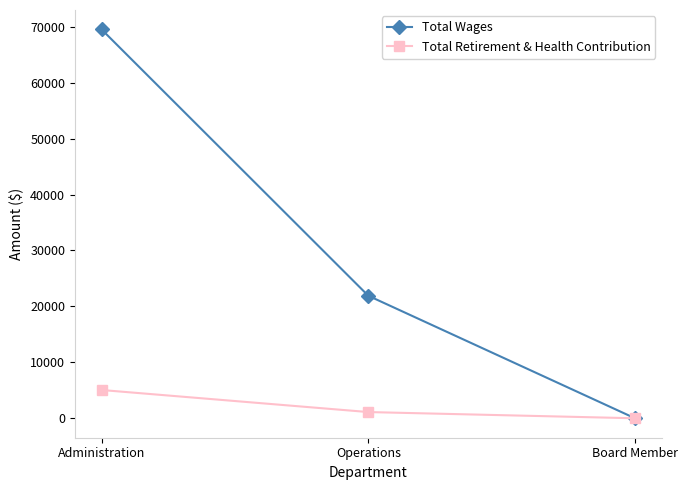

How many Total Retirement & Health Contribution values are between 0 and 5055?

3